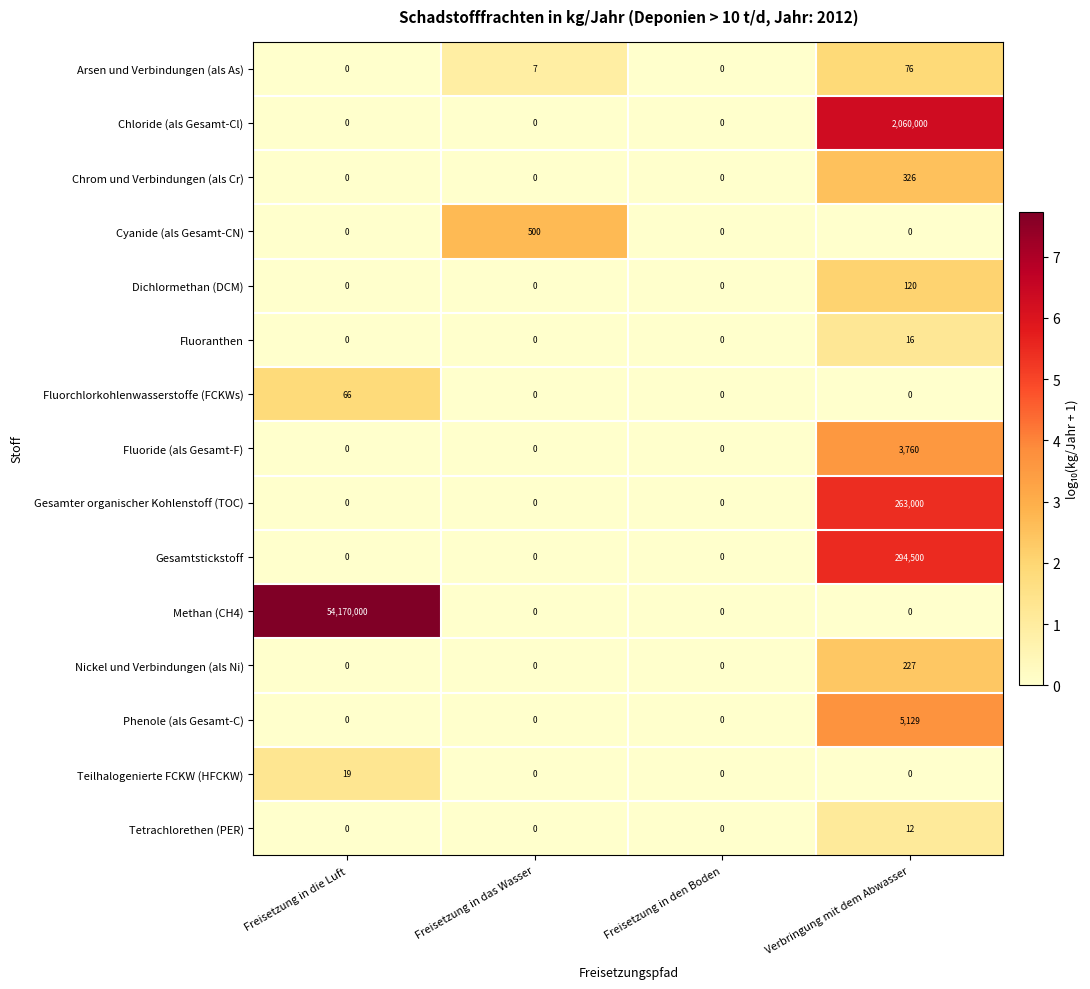

What is the difference between the highest and lowest values at Verbringung mit dem Abwasser?

2060000